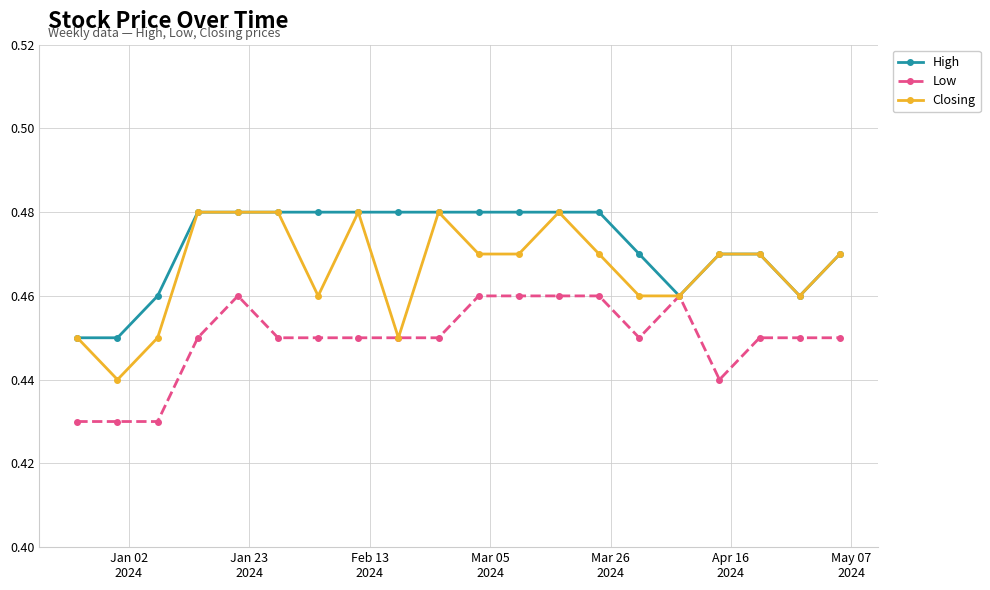

Count the Low values in the range 0 to 1.

20